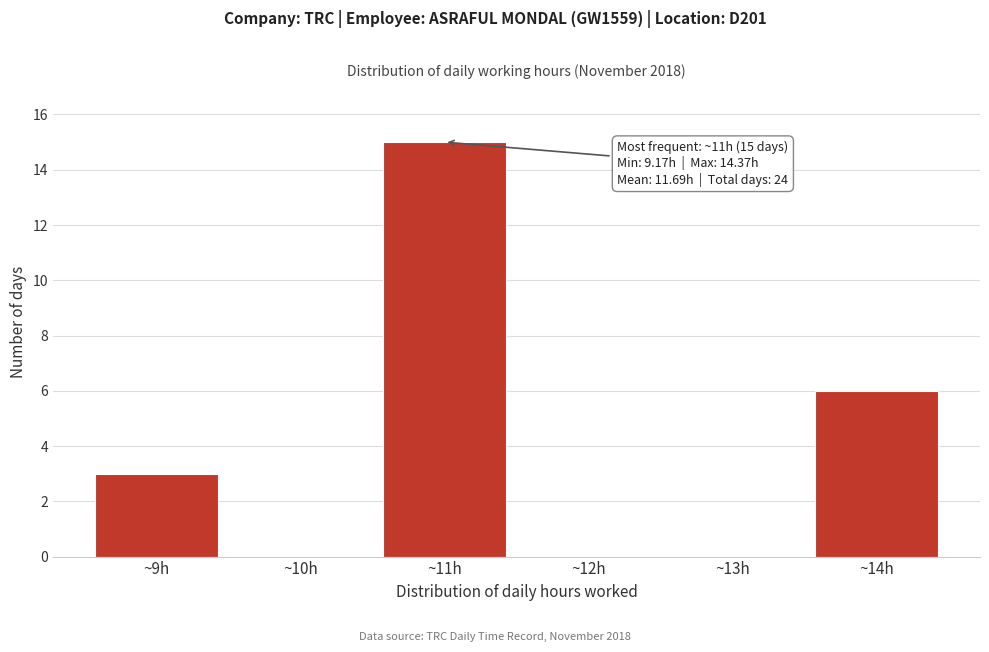

Reading left to right, list all the values displayed in this chart.

~9h=3	~10h=0	~11h=15	~12h=0	~13h=0	~14h=6